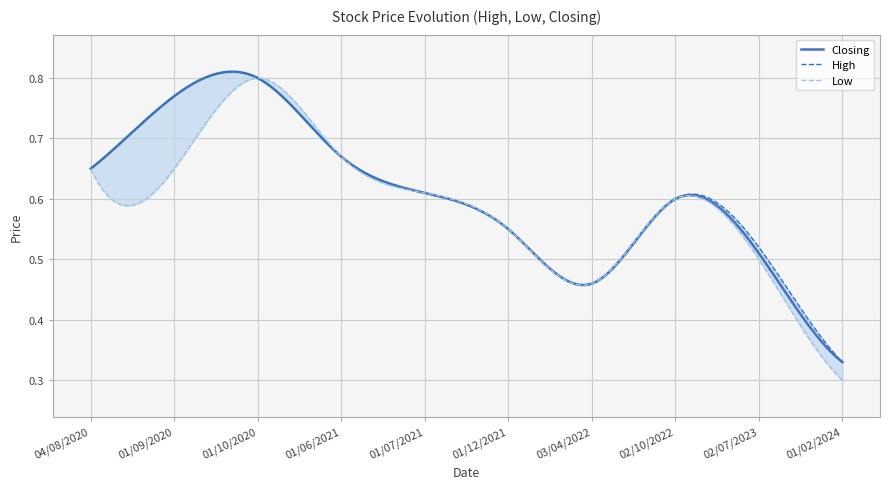

At which label does Low reach its peak?

01/10/2020